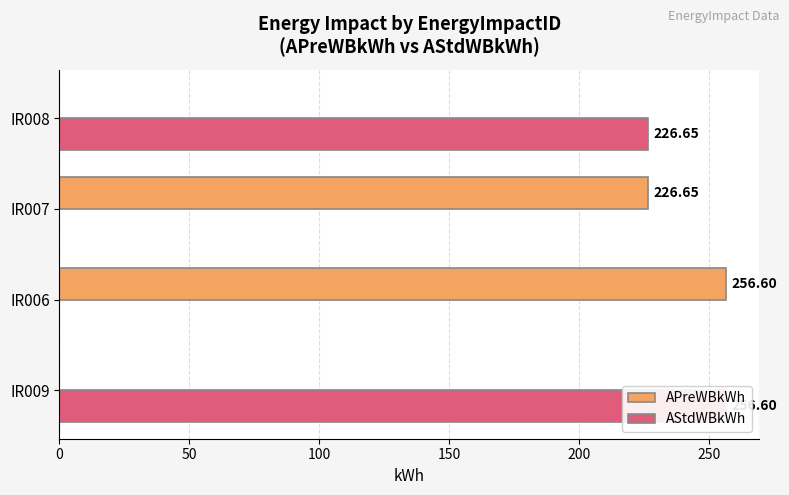

Does the chart contain stacked bars?

No